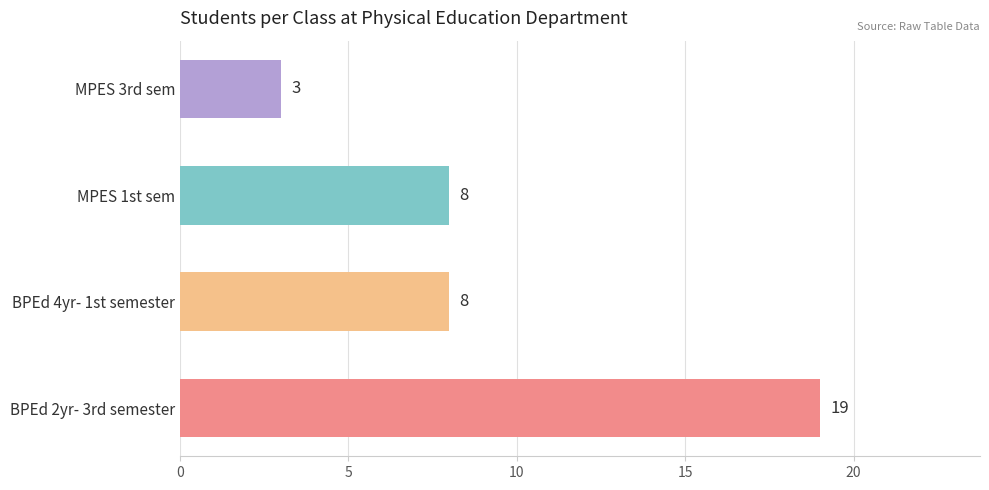

True or false: the data shows 3 at MPES 3rd sem.

True